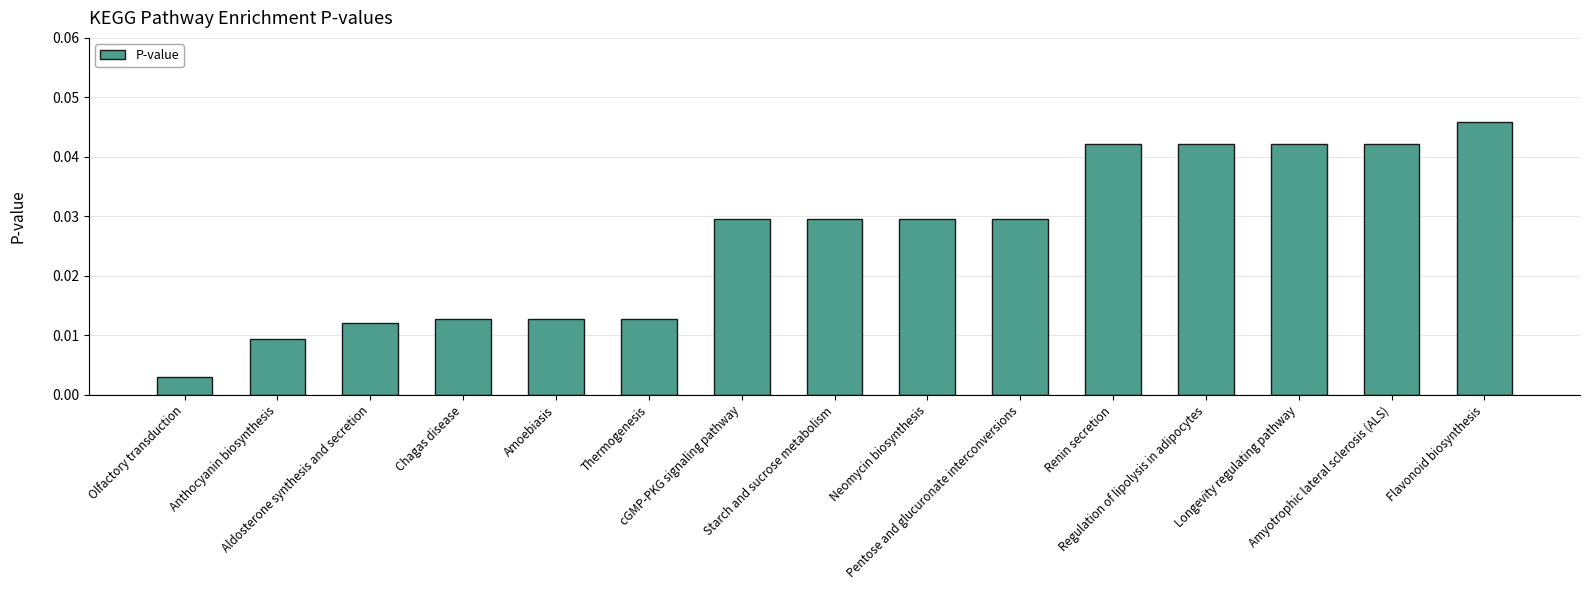

What is the sum of all values?

0.4